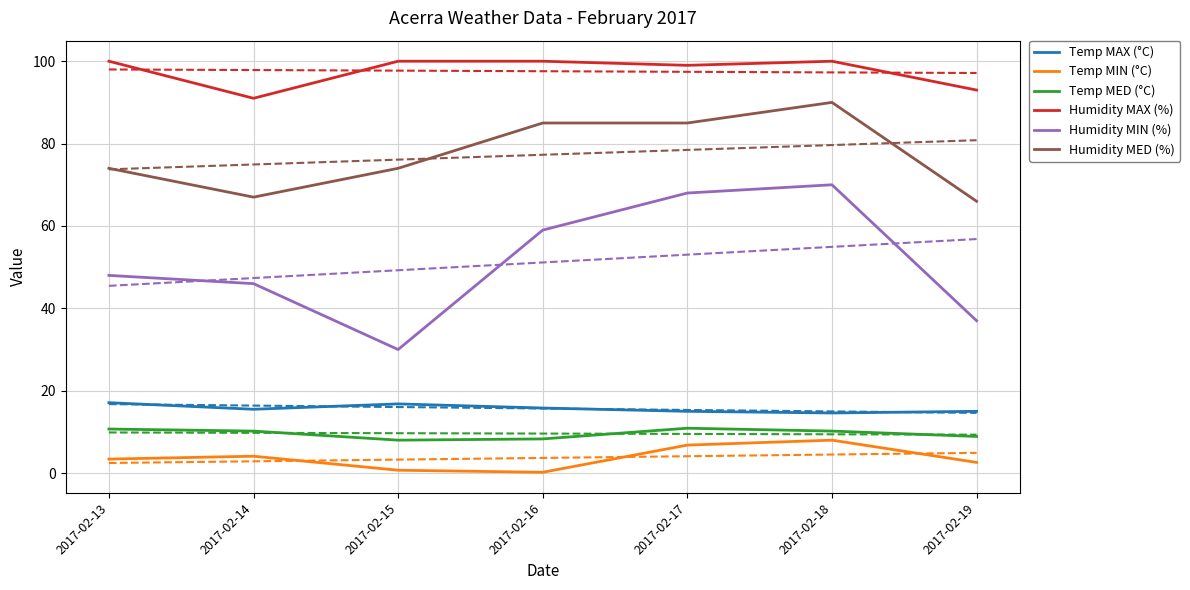

Reading left to right, list all the values displayed in this chart.

Temp MAX (°C): 17.1	15.5	16.8	15.8	15.0	14.6	15.0
Temp MIN (°C): 3.4	4.1	0.7	0.2	6.8	8.0	2.6
Temp MED (°C): 10.7	10.2	8.0	8.3	10.9	10.2	8.9
Humidity MAX (%): 100.0	91.0	100.0	100.0	99.0	100.0	93.0
Humidity MIN (%): 48.0	46.0	30.0	59.0	68.0	70.0	37.0
Humidity MED (%): 74.0	67.0	74.0	85.0	85.0	90.0	66.0